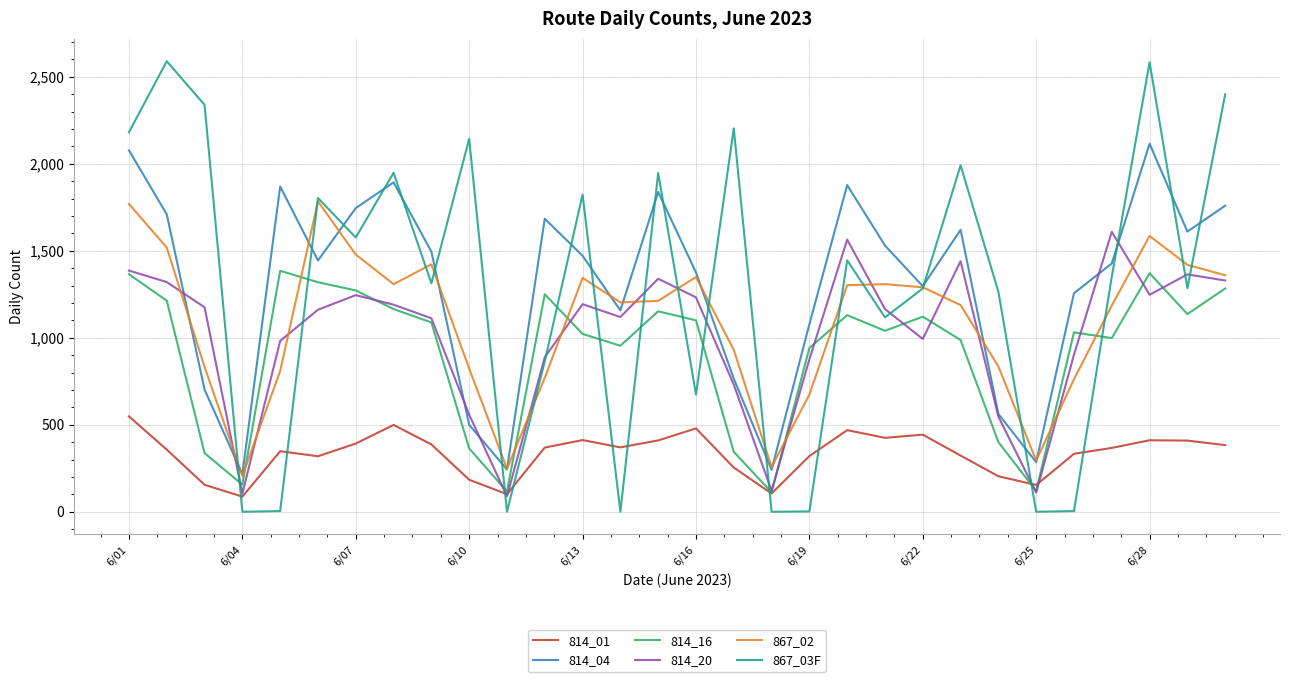

Which series has the largest range (max minus min)?

867_03F